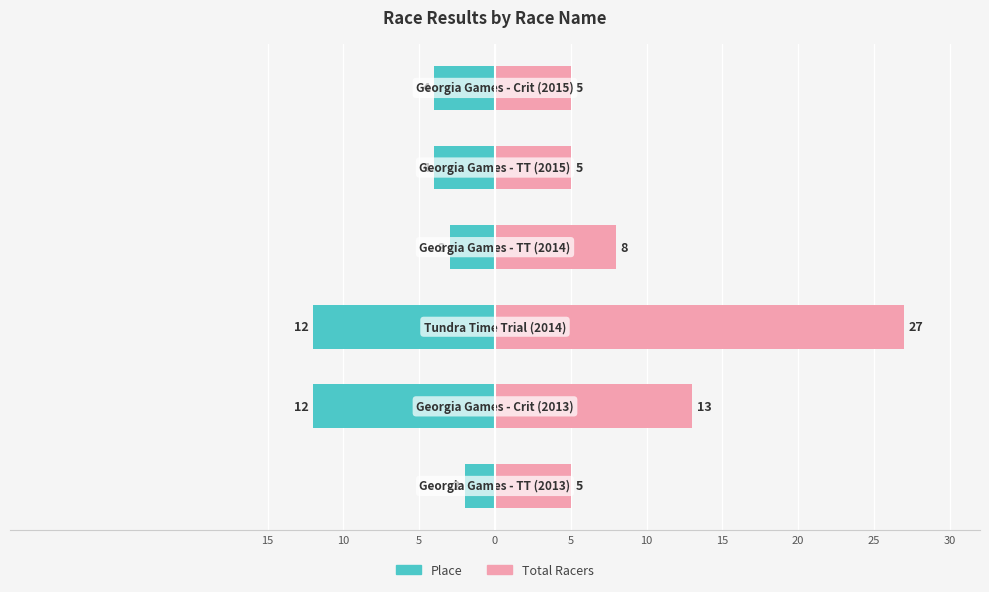

How many series are shown in this chart?

2